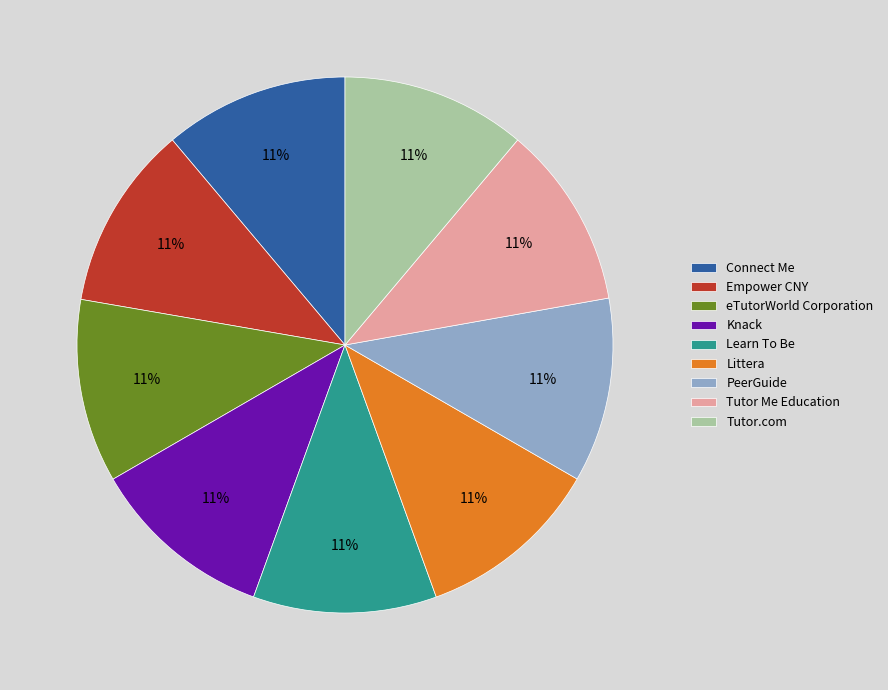

What percentage is the Tutor.com slice, to the nearest percent?

11%